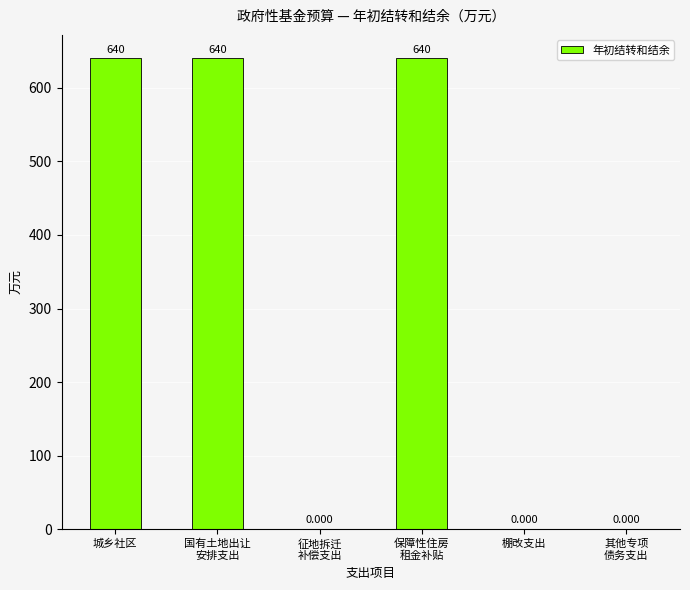

Where does the data first go above 640?

城乡社区